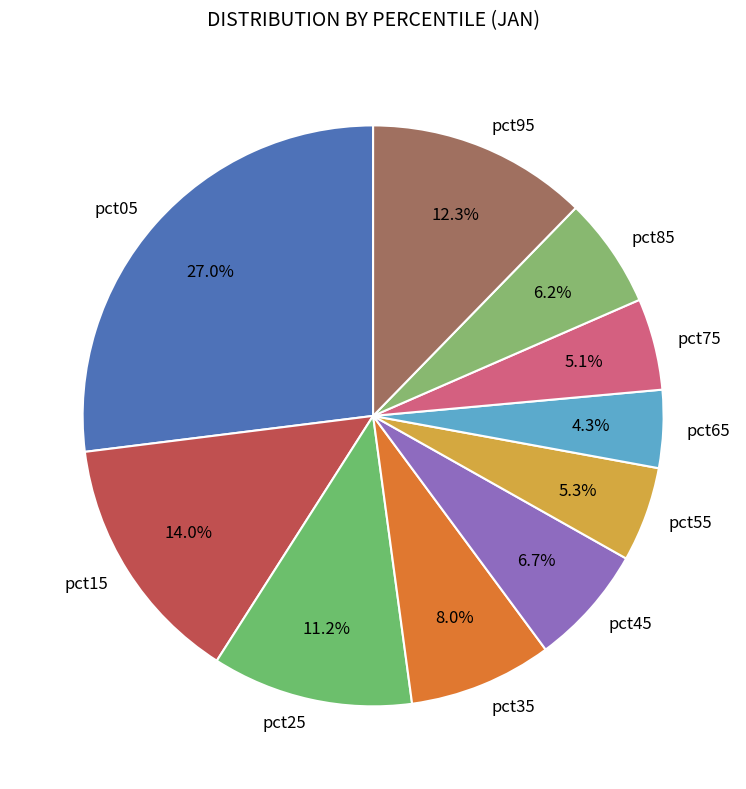

What is the smallest slice in the pie chart?

pct65